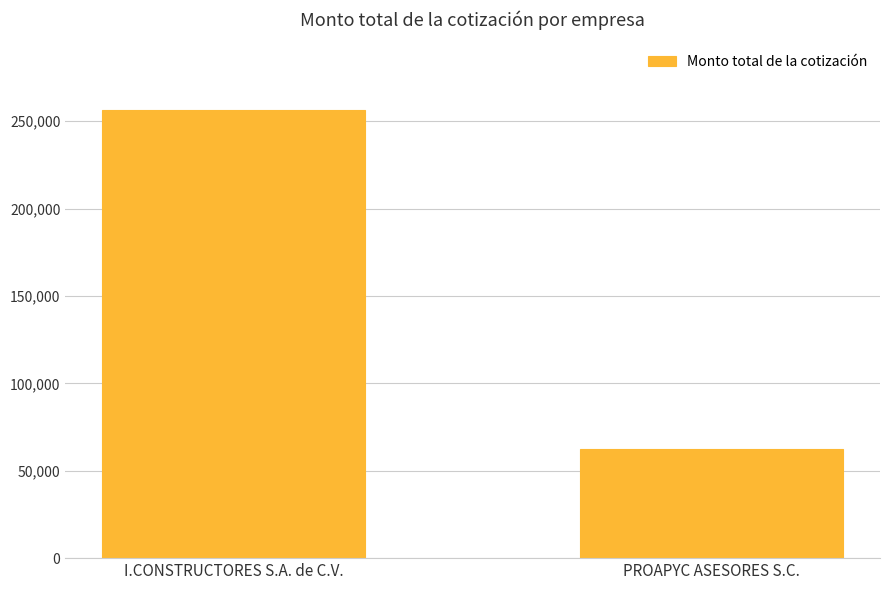

What is the value of the 1st bar from the left?

256609.3